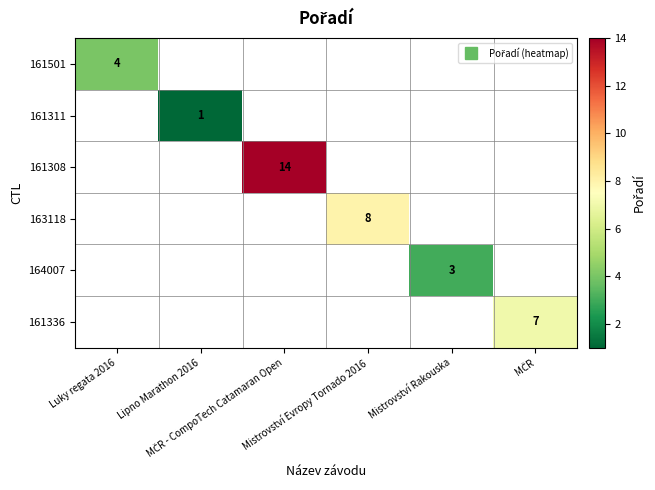

How many series are shown in this chart?

6